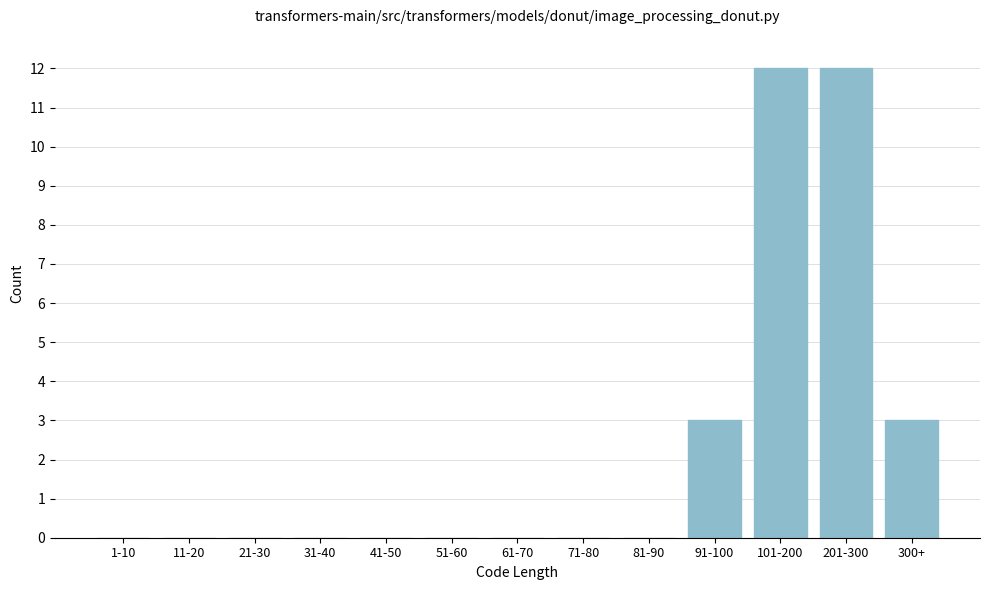

Reading left to right, extract all data points from this chart.

1-10=0	11-20=0	21-30=0	31-40=0	41-50=0	51-60=0	61-70=0	71-80=0	81-90=0	91-100=3	101-200=12	201-300=12	300+=3